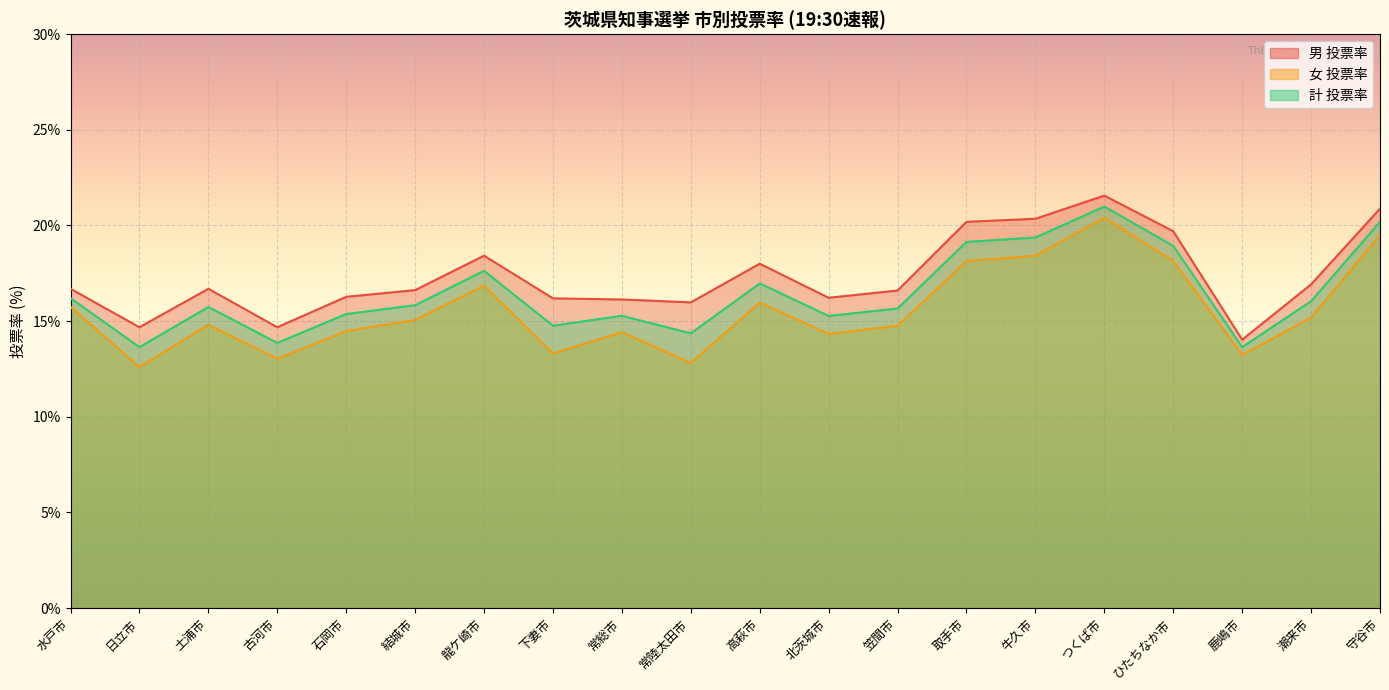

Is it true that 女 投票率 equals 12.8 at 常陸太田市?

True